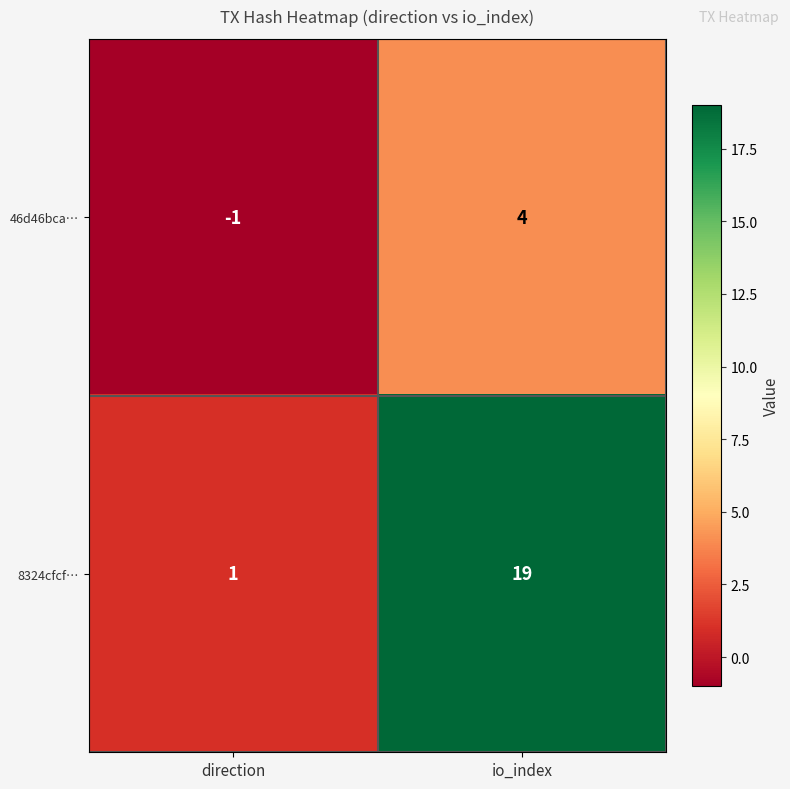

Is it true that 46d46bca… equals -1 at direction?

True